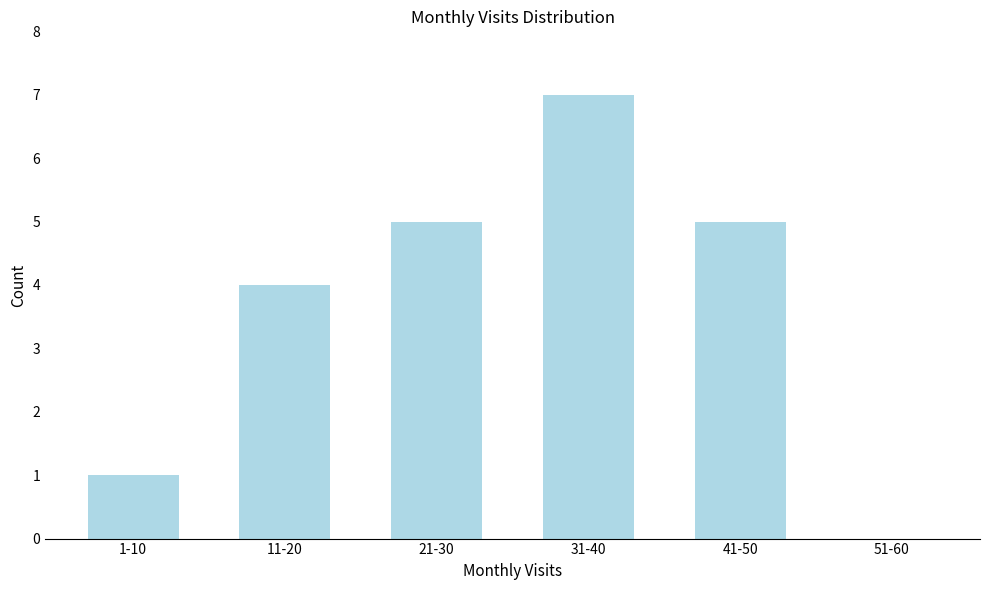

Reading right to left, list all the values displayed in this chart.

51-60=0	41-50=5	31-40=7	21-30=5	11-20=4	1-10=1